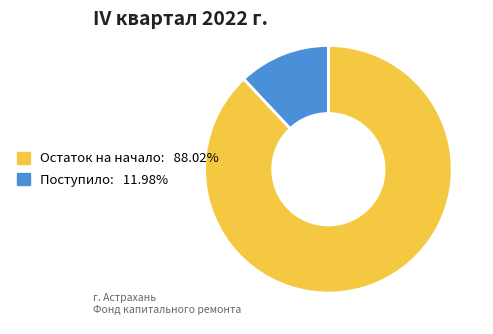

Count the number of slices in the pie.

2